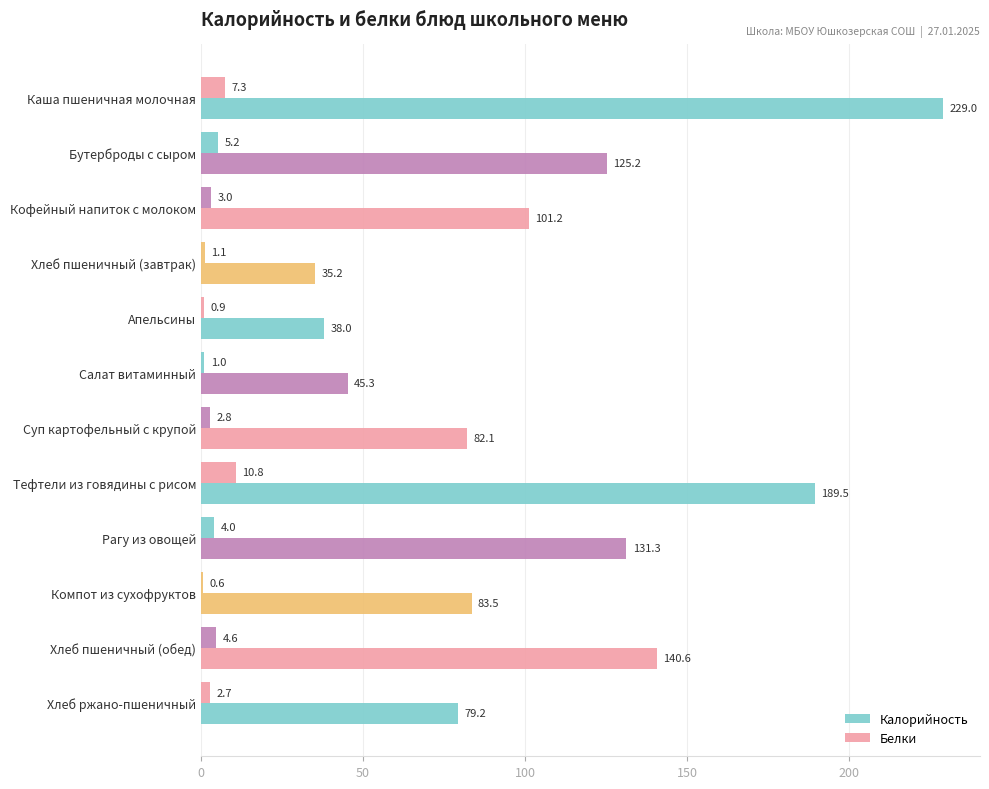

What is the difference between the maximum and second lowest values in the Белки series?

9.9